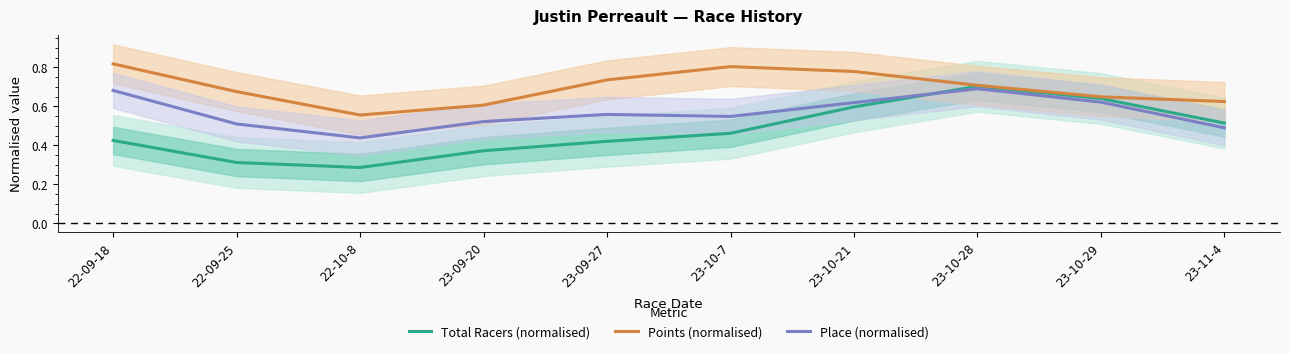

Reading left to right, transcribe all the data shown in this chart.

Total Racers (normalised): 22-09-18=0.4	22-09-25=0.3	22-10-8=0.3	23-09-20=0.4	23-09-27=0.4	23-10-7=0.5	23-10-21=0.6	23-10-28=0.7	23-10-29=0.6	23-11-4=0.5
Points (normalised): 22-09-18=0.8	22-09-25=0.7	22-10-8=0.6	23-09-20=0.6	23-09-27=0.7	23-10-7=0.8	23-10-21=0.8	23-10-28=0.7	23-10-29=0.6	23-11-4=0.6
Place (normalised): 22-09-18=0.7	22-09-25=0.5	22-10-8=0.4	23-09-20=0.5	23-09-27=0.6	23-10-7=0.5	23-10-21=0.6	23-10-28=0.7	23-10-29=0.6	23-11-4=0.5